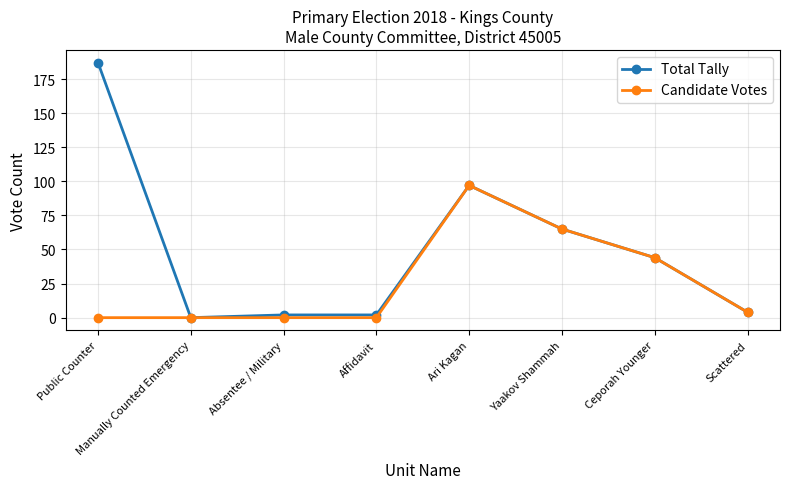

What is the label of the 2nd point from the left?

Manually Counted Emergency